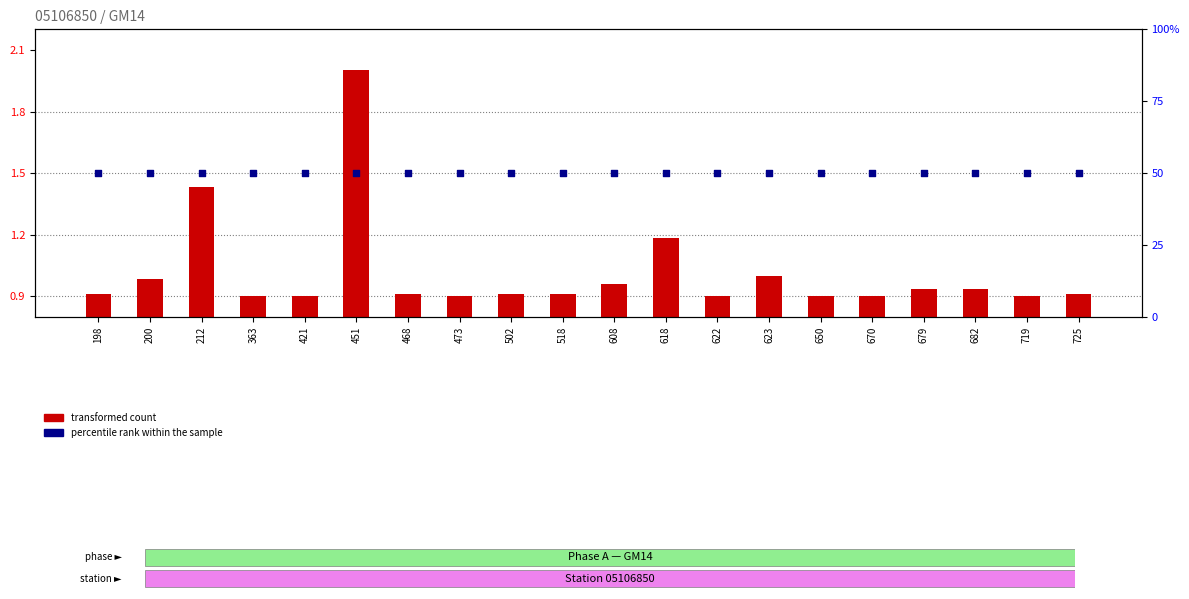

Which series reaches the maximum Y coordinate?

percentile rank within the sample